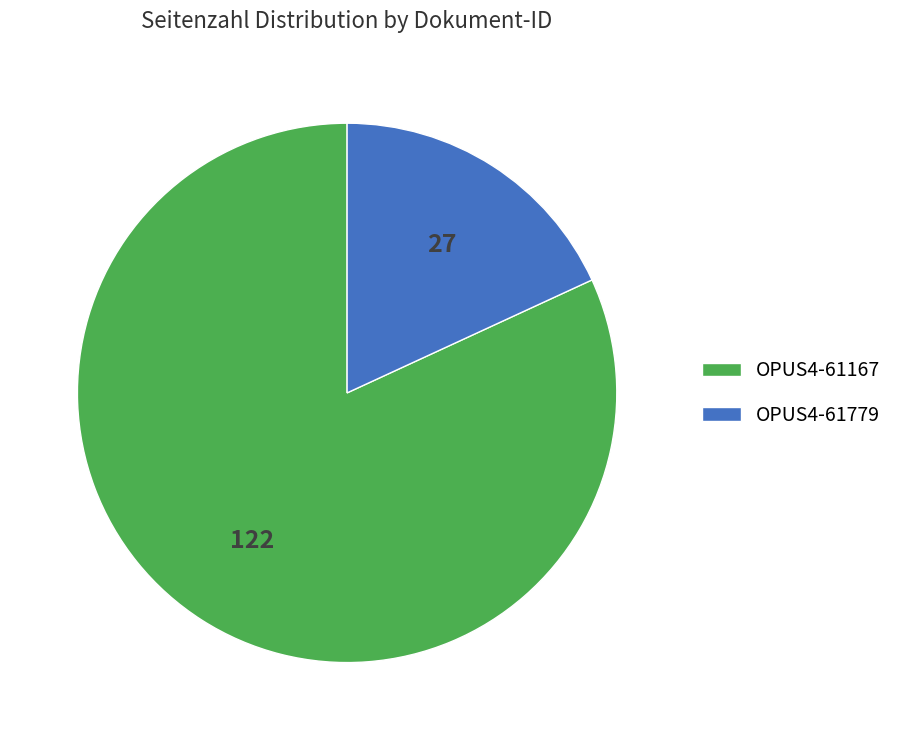

Count the number of slices in the pie.

2